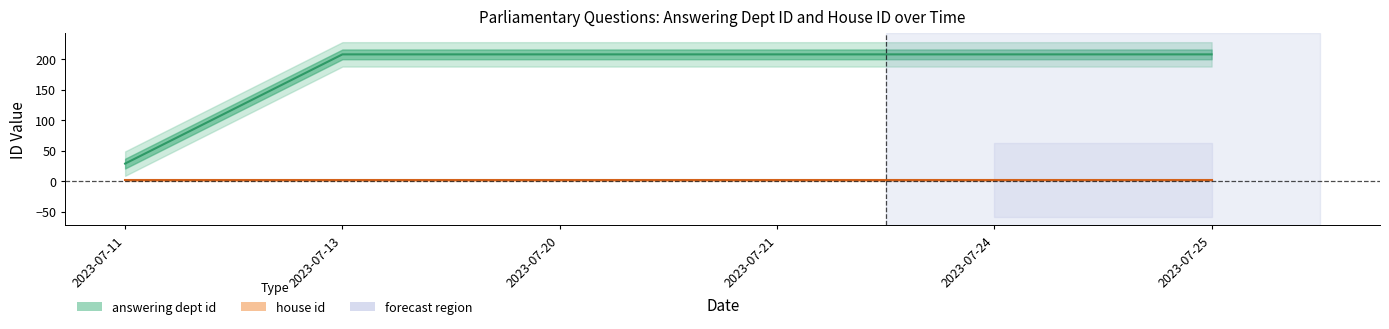

Which has a higher value, 2023-07-13 or 2023-07-25?

2023-07-13